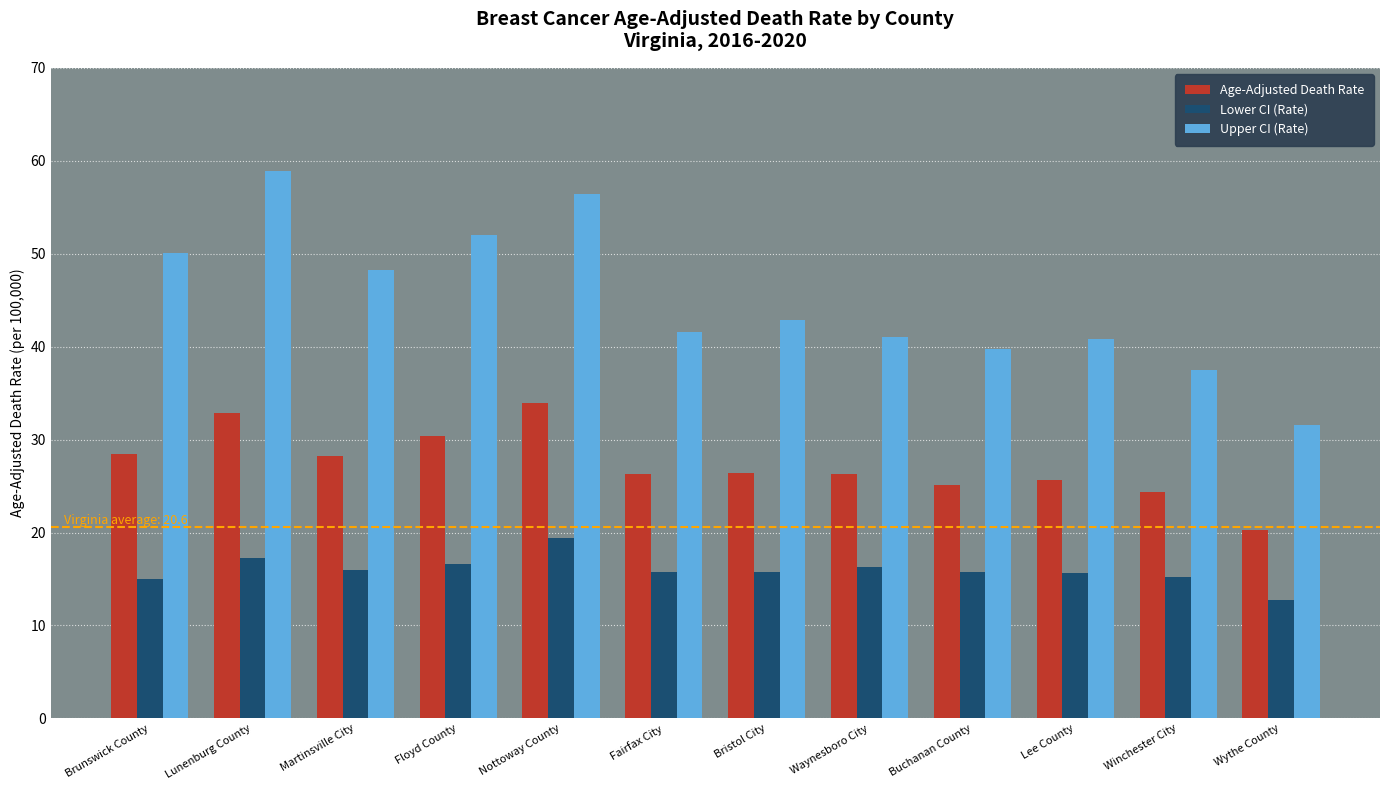

What is the difference between the Lower CI (Rate) values at Floyd County and Wythe County?

3.9